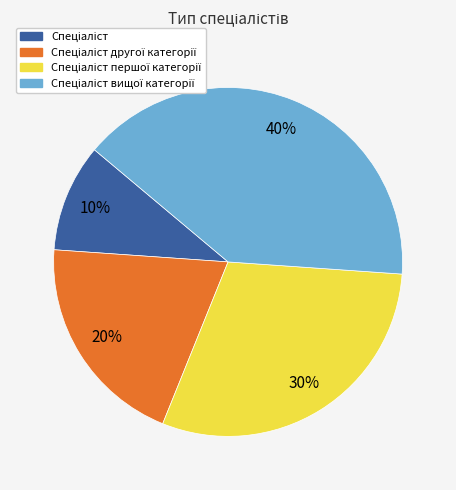

To the nearest percent, what is the average slice percentage?

25%